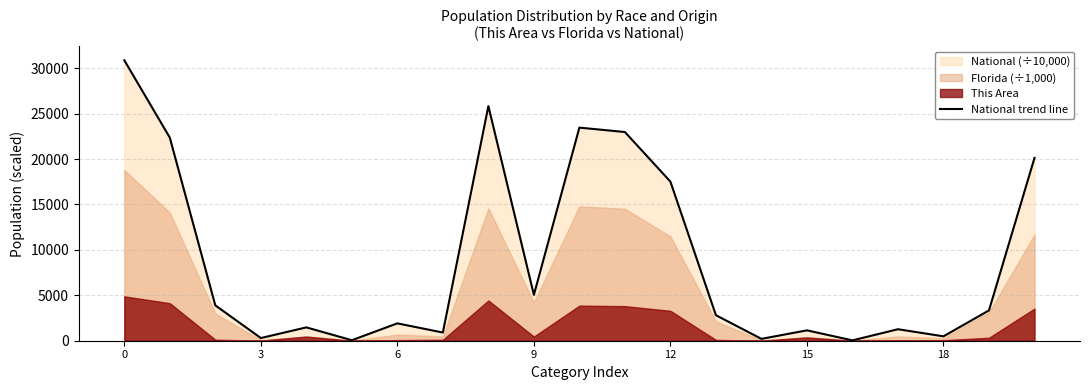

What is the label of the 10th point from the left?

9